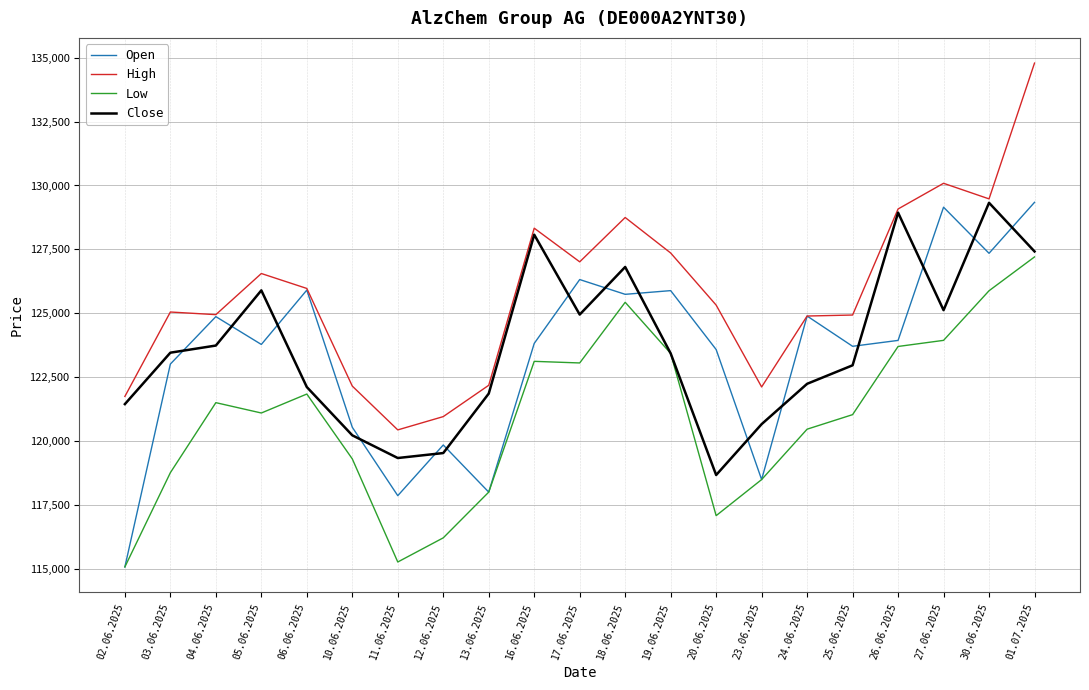

Which series ends up on top after the final intersection of Open and Close?

Open